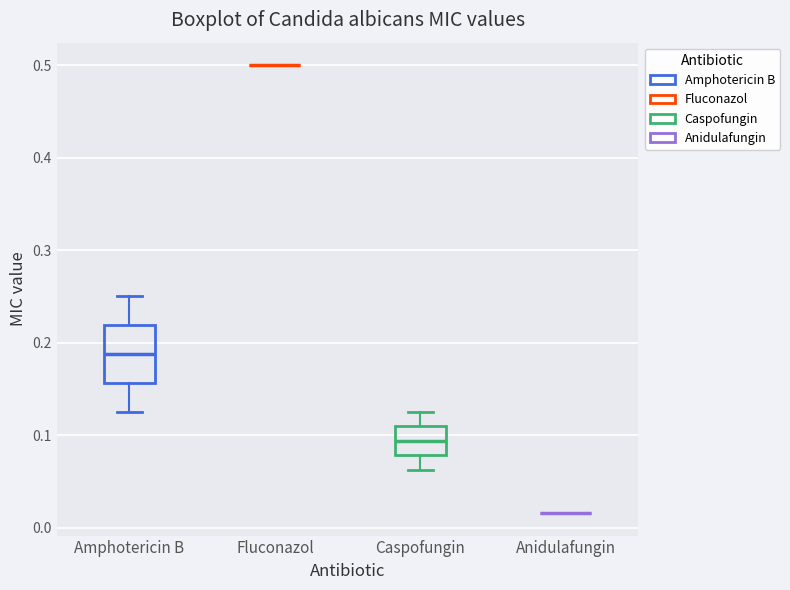

Which box is the tallest, from its lower edge to its upper edge?

Amphotericin B